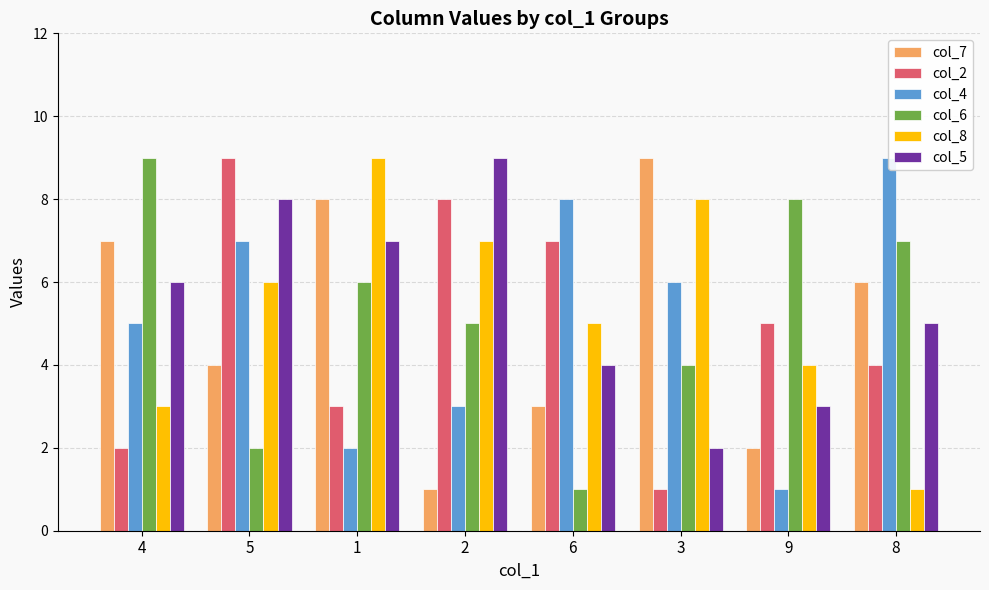

What is the value of the col_8 bar at the 4th from the left?

7